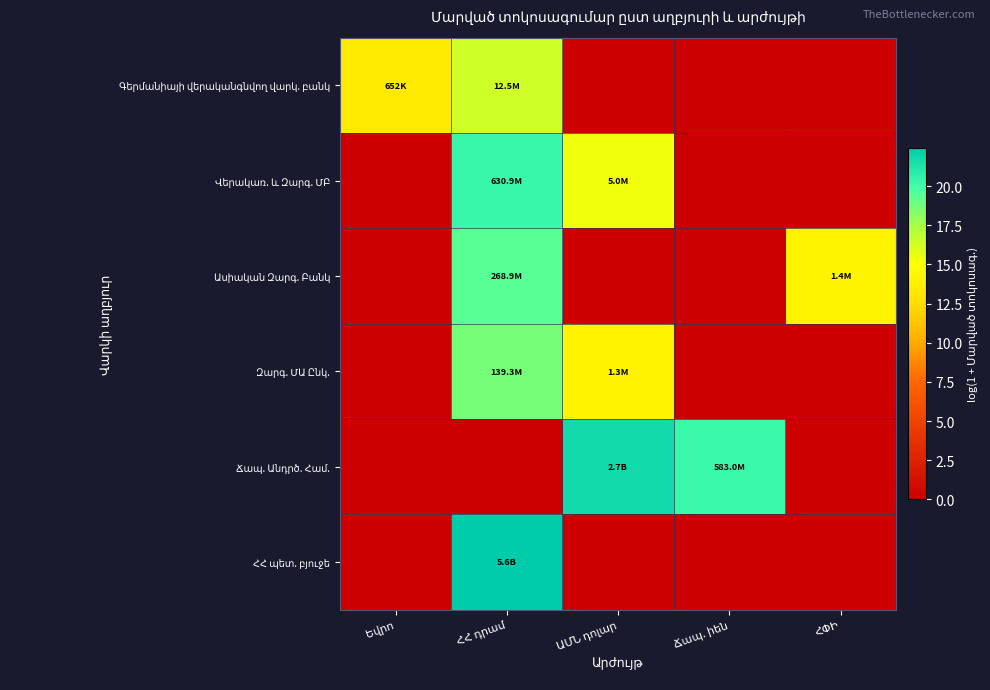

What is the maximum value shown in the chart?

22.4